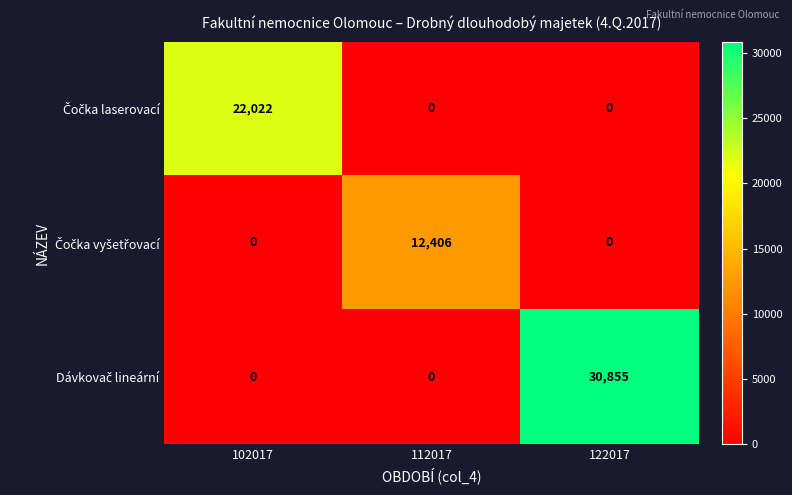

At which category is the sum across all series the highest?

122017